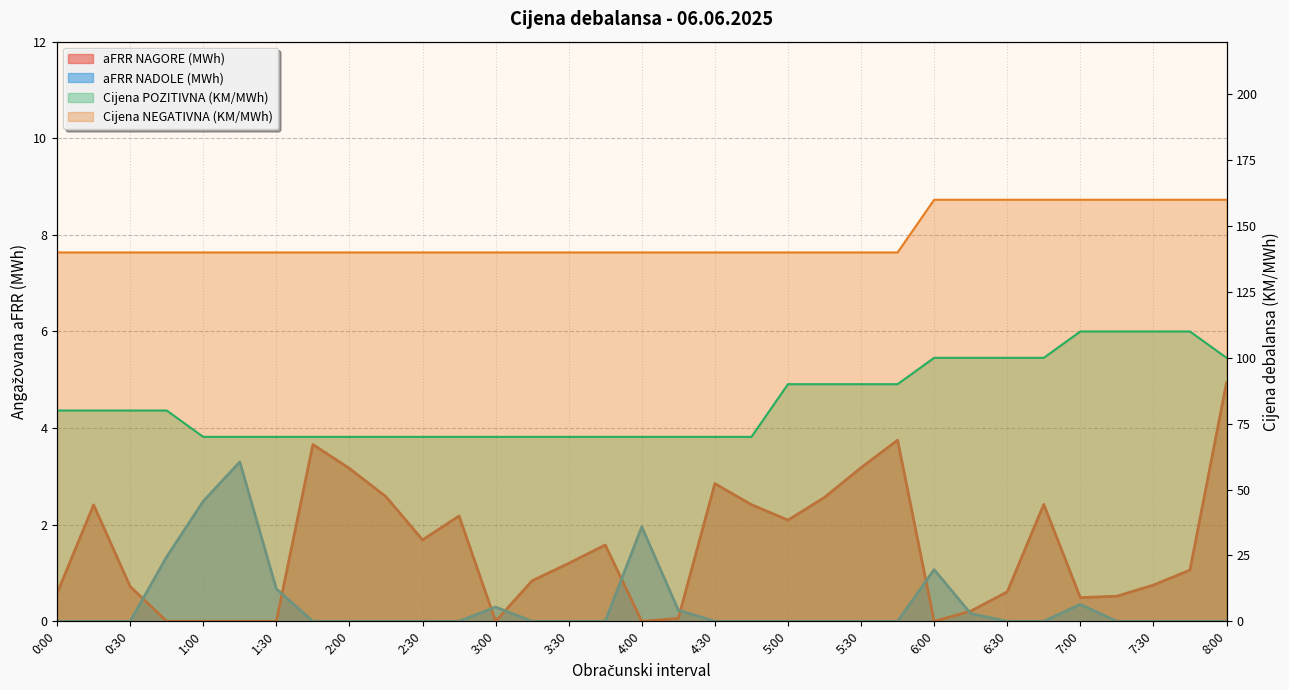

Between 5:45 and 4:30, which is larger?

5:45